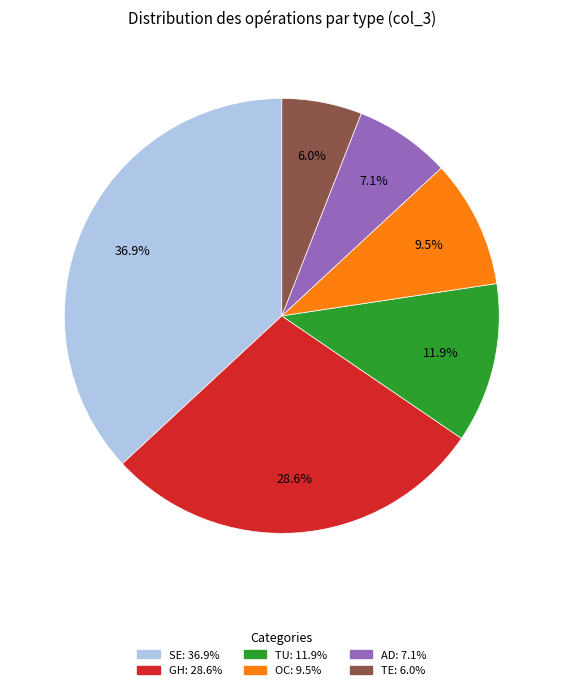

The SE slice represents 30% of the pie. True or false?

False